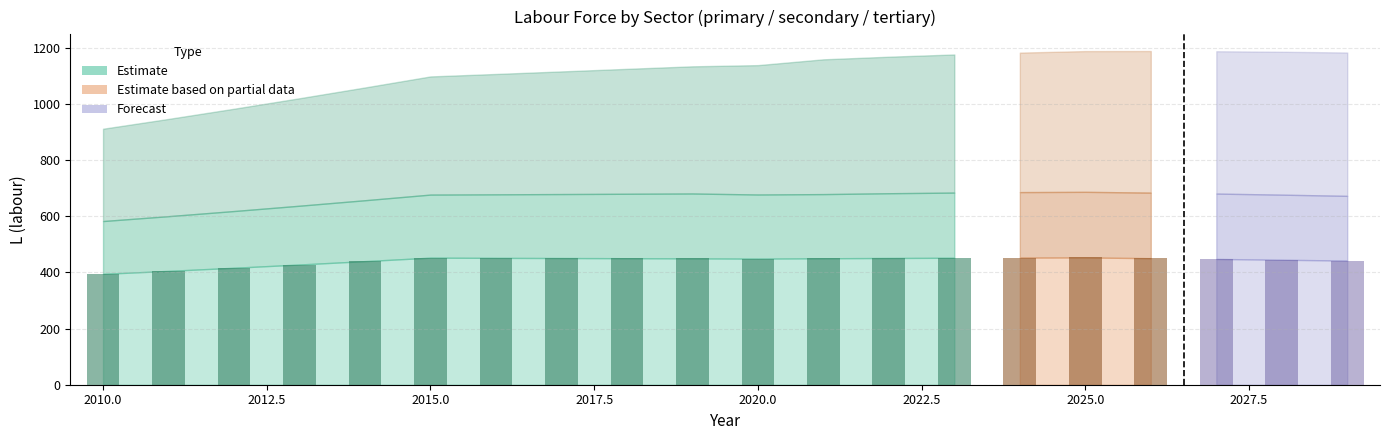

At how many categories does at least one series exceed 35?

20